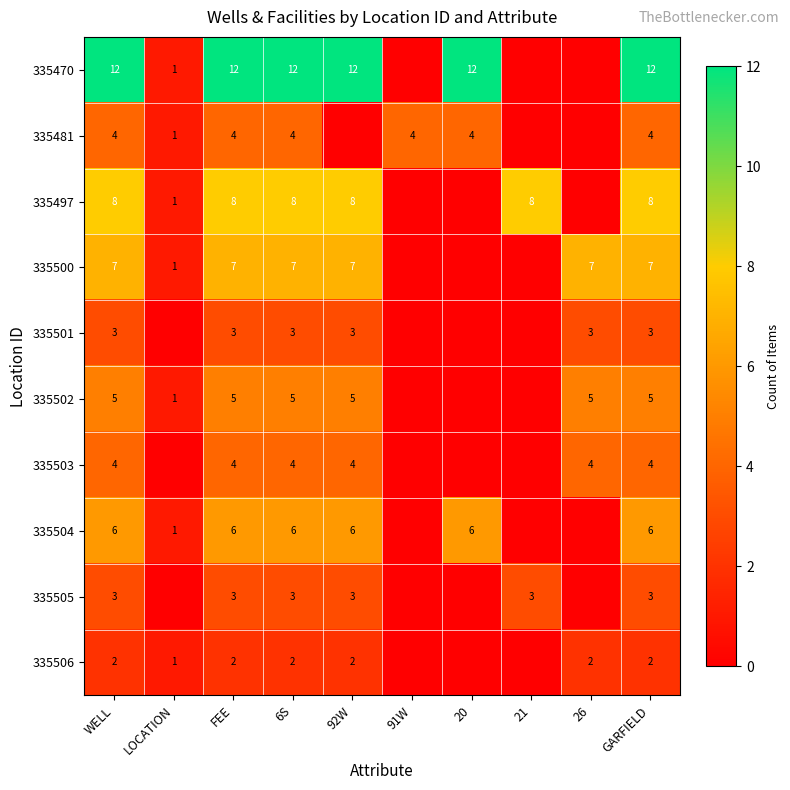

What is the total value across all series at 20?

22